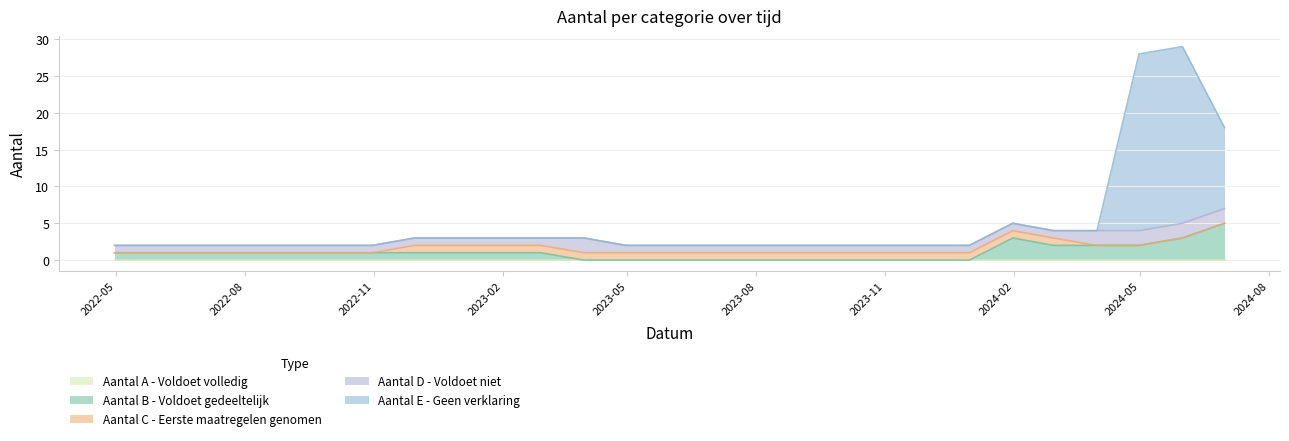

At which label does Aantal B - Voldoet gedeeltelijk first exceed 1?

2024-01-31